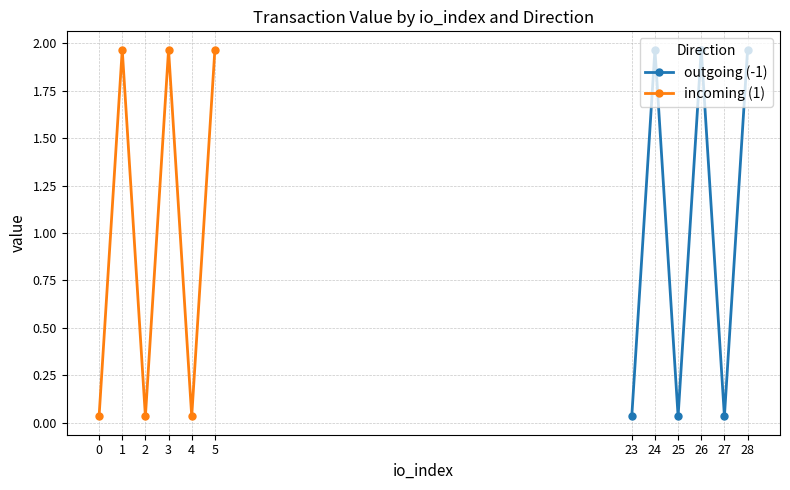

True or false: incoming (1) has a value of 0.0 at 0.

False